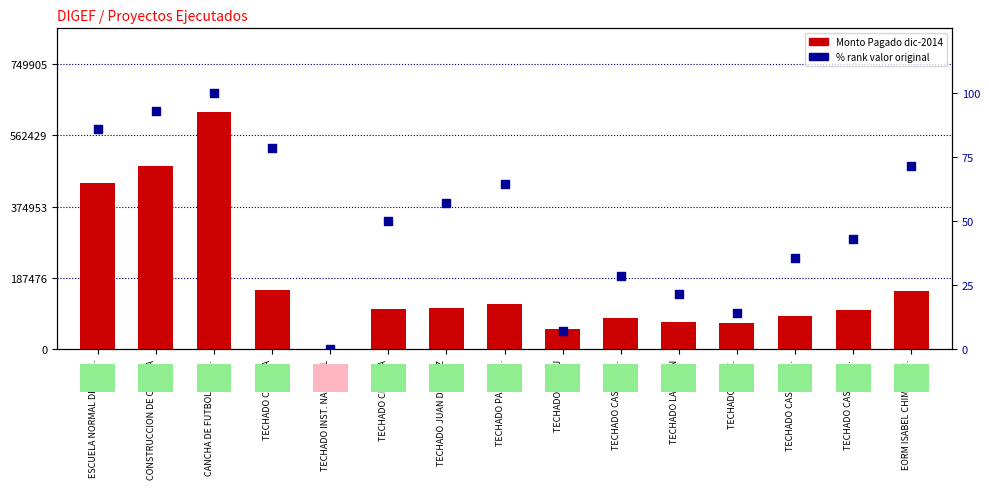

Is the value of % rank del valor original at CONSTRUCCION DE CANCHA greater than the value of Monto Pagado dic-2014 at TECHADO CLIMENA?

No